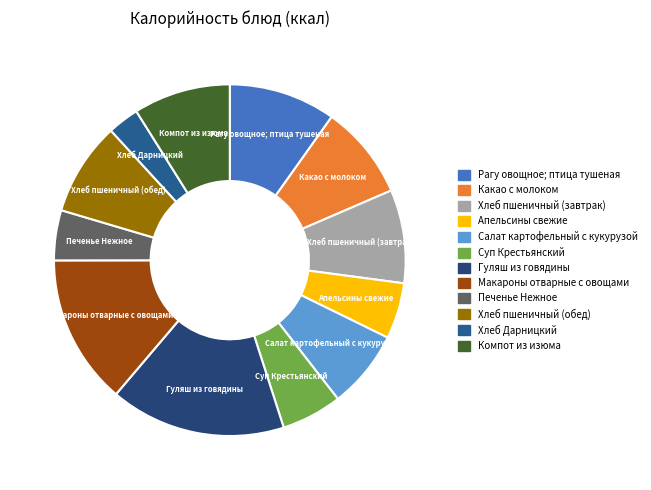

The Хлеб Дарницкий slice represents 3% of the pie. True or false?

True